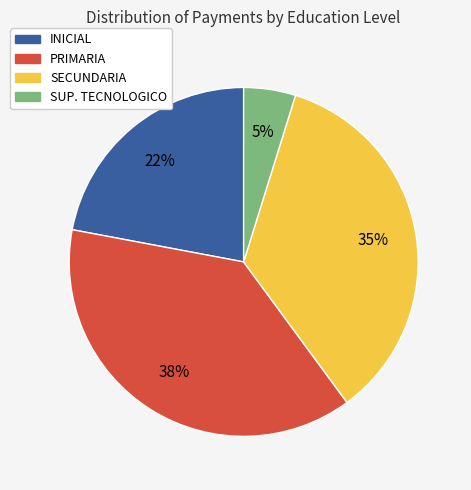

Do PRIMARIA and INICIAL together represent more than half of the pie?

Yes